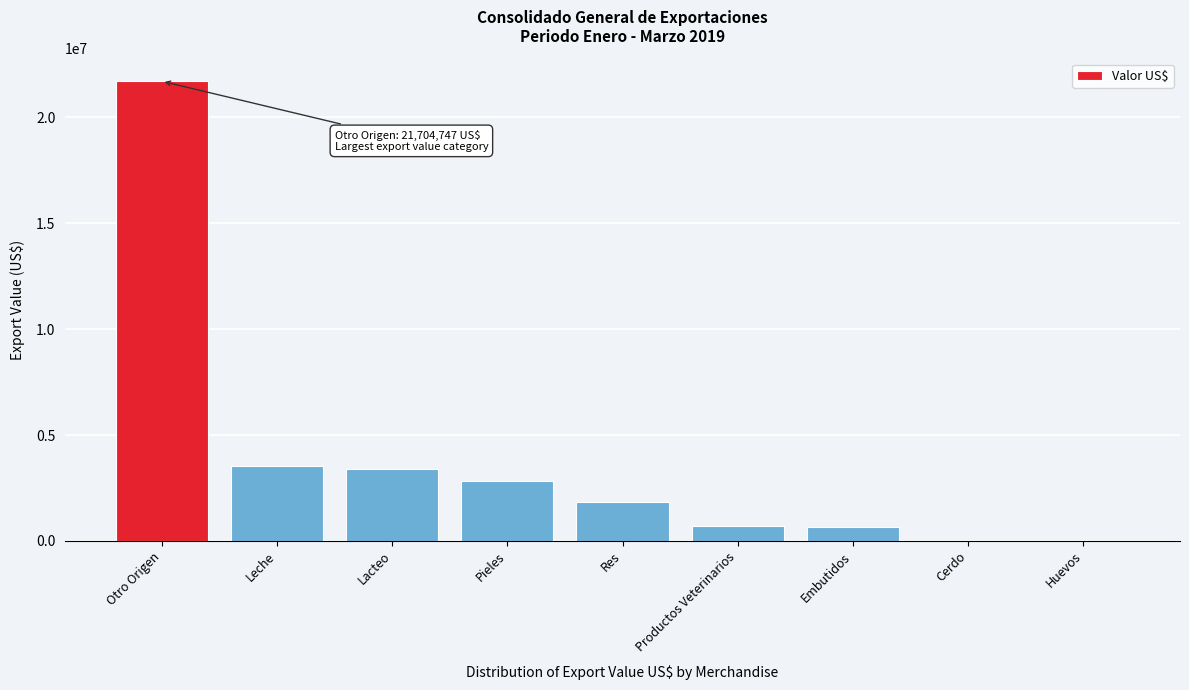

What value does the data have at Leche?

3560616.1